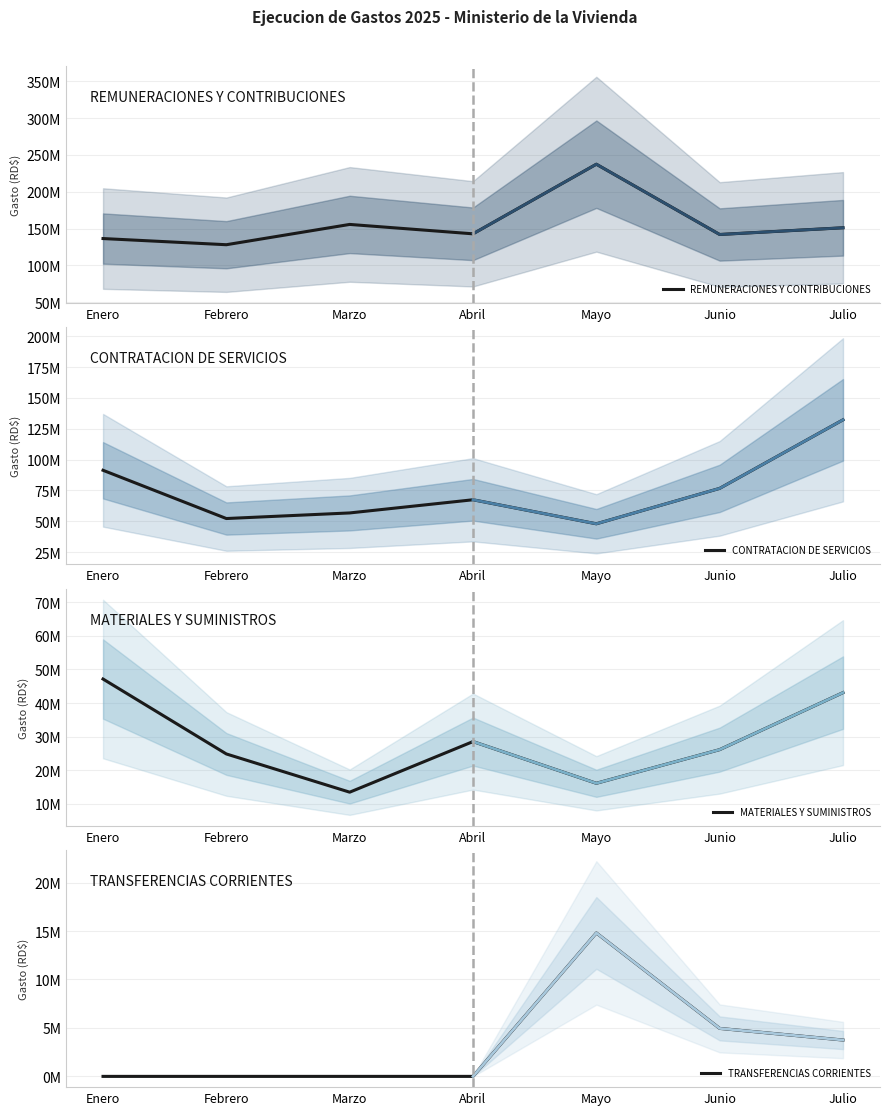

How many data points in CONTRATACION DE SERVICIOS are less than 67448328?

3